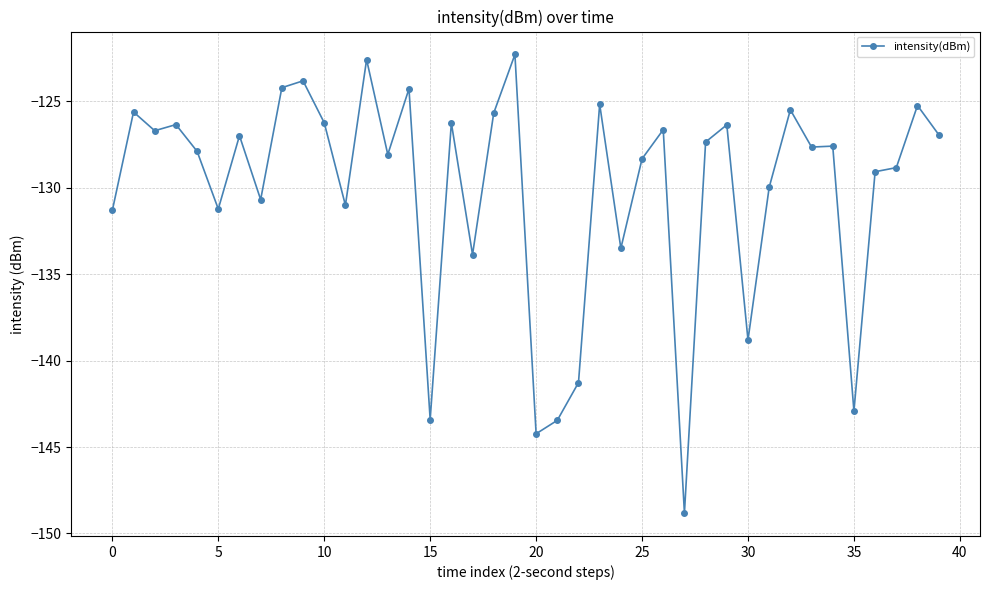

True or false: there are more than 2 points higher than both neighbors.

True